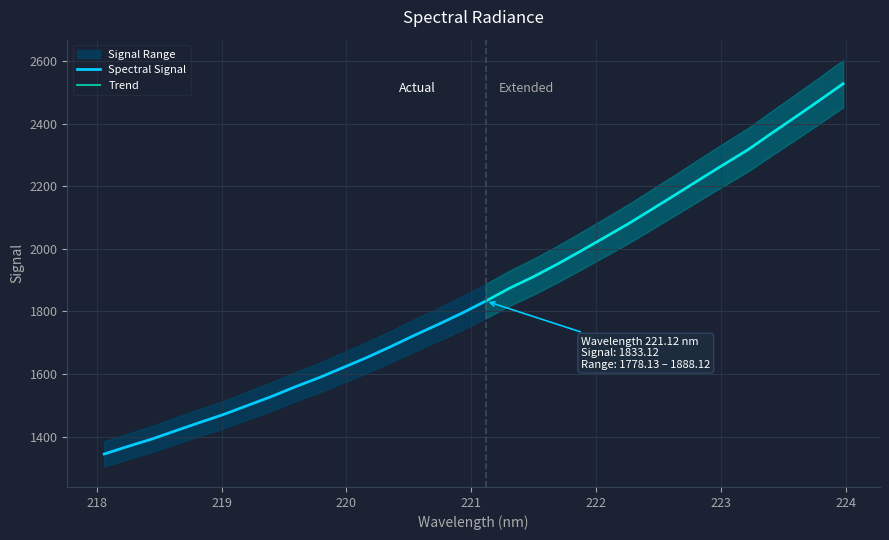

What is the maximum value shown in the chart?

2527.5